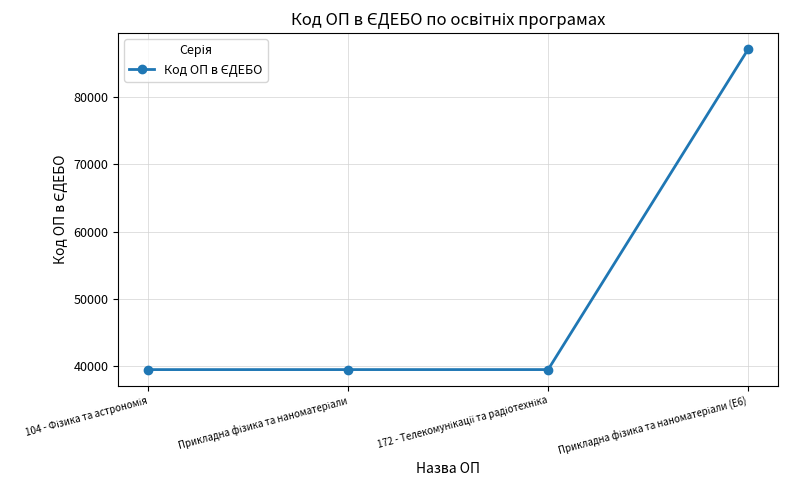

What is the value of the 4th point from the left?

87115